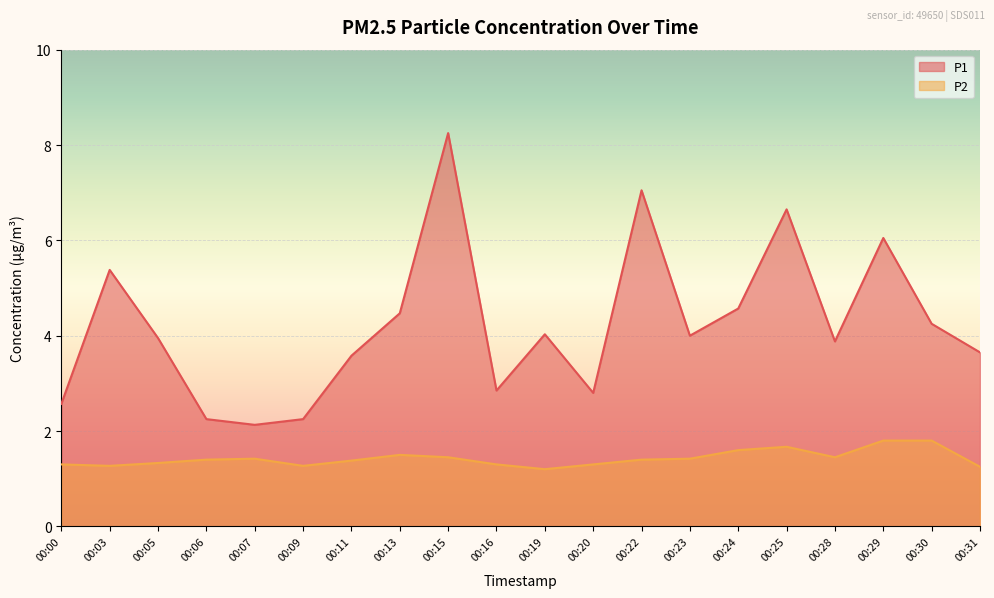

What is the difference between the maximum and minimum values in the P2 series?

0.6